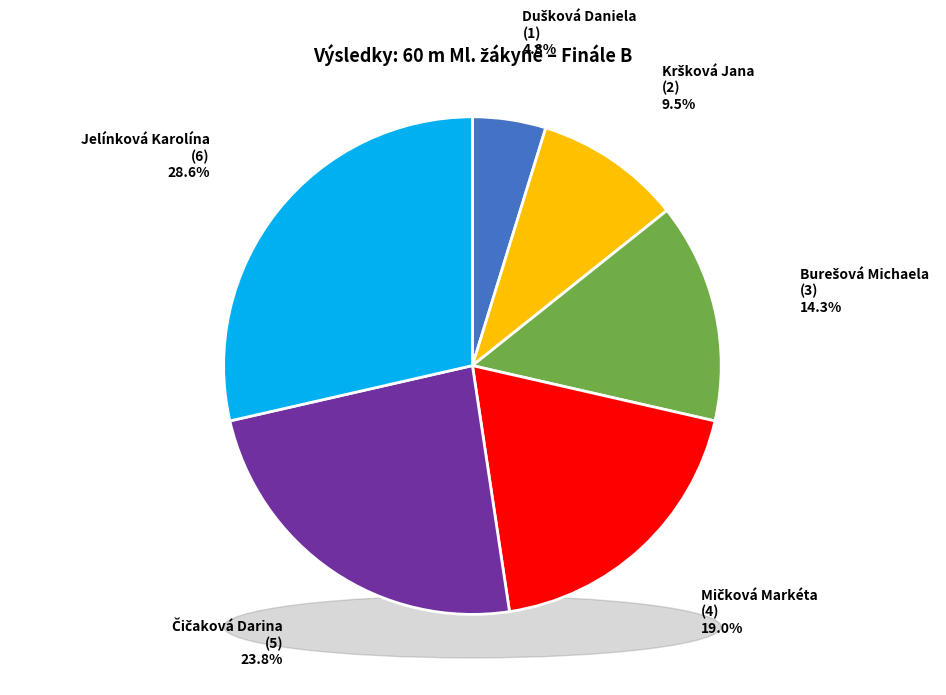

What is the total percentage of Čičaková Darina and Burešová Michaela?

38.1%